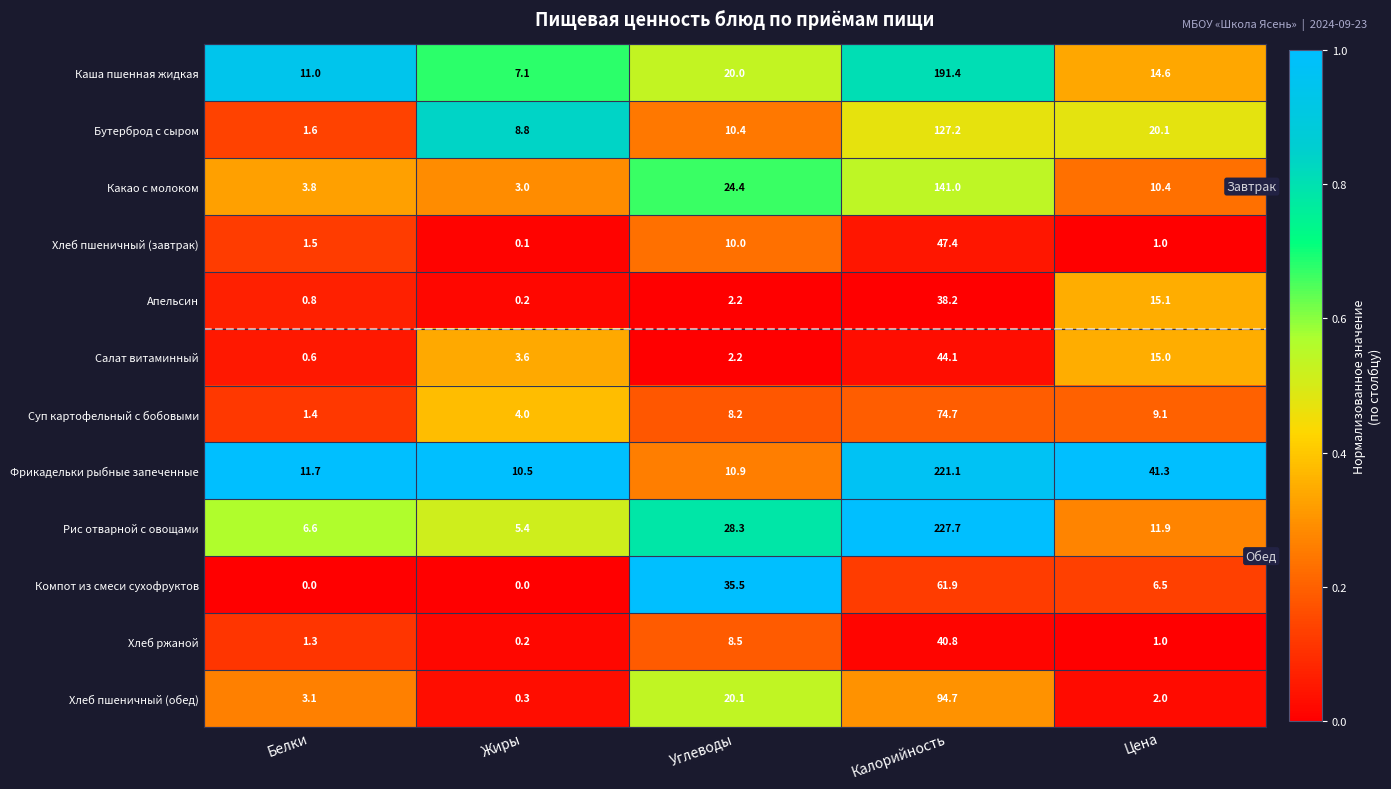

Which series has the largest range (max minus min)?

Рис отварной с овощами